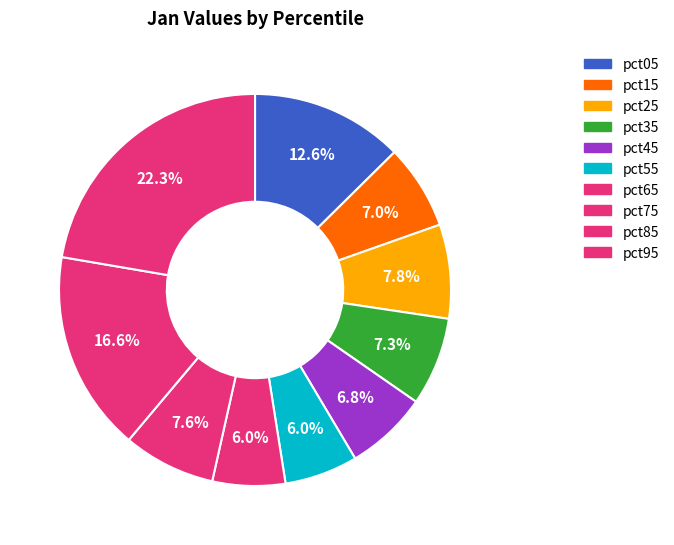

Combined, what portion of the pie is pct35 and pct05?

19.9%